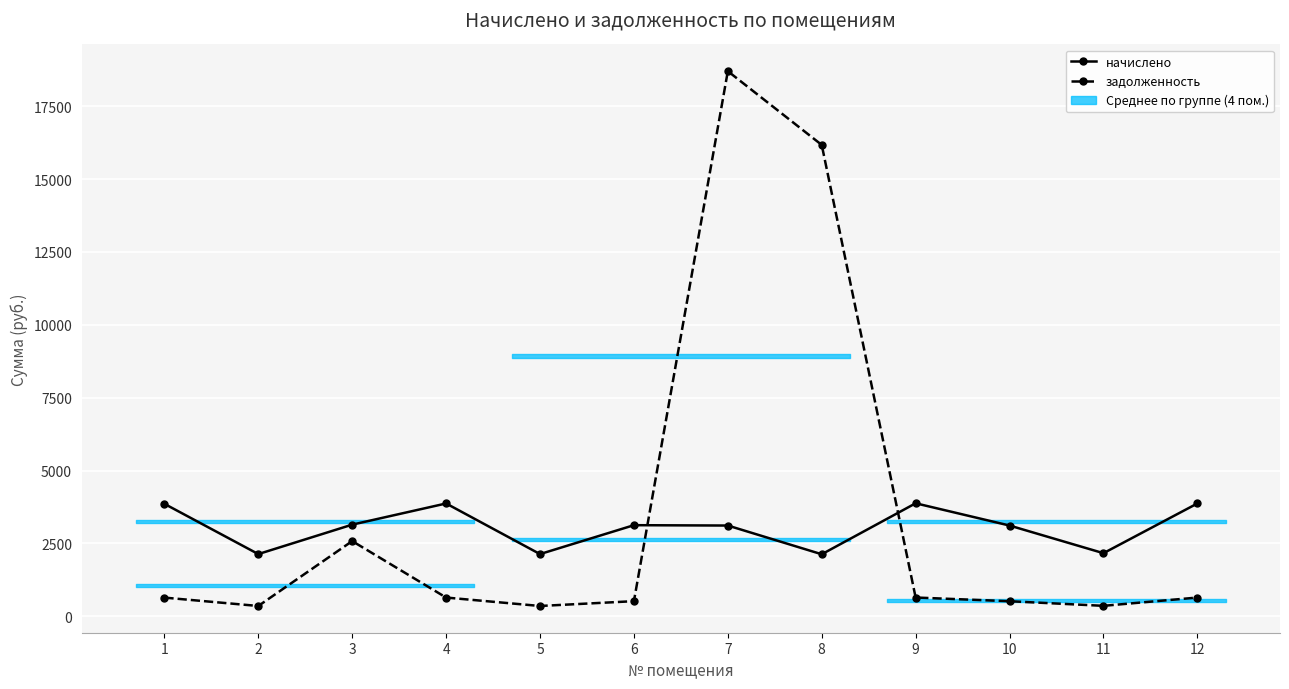

Which series has the widest spread of values?

задолженность